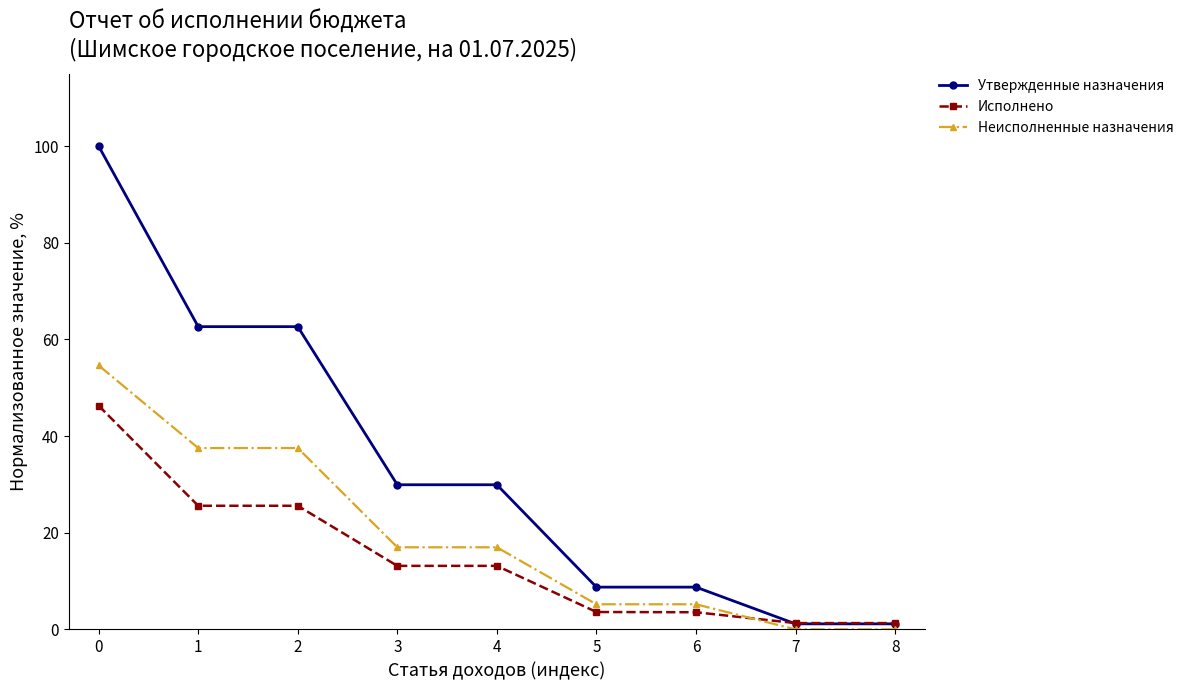

Rank the series by their average value, from lowest to highest.

Исполнено, Неисполненные назначения, Утвержденные назначения